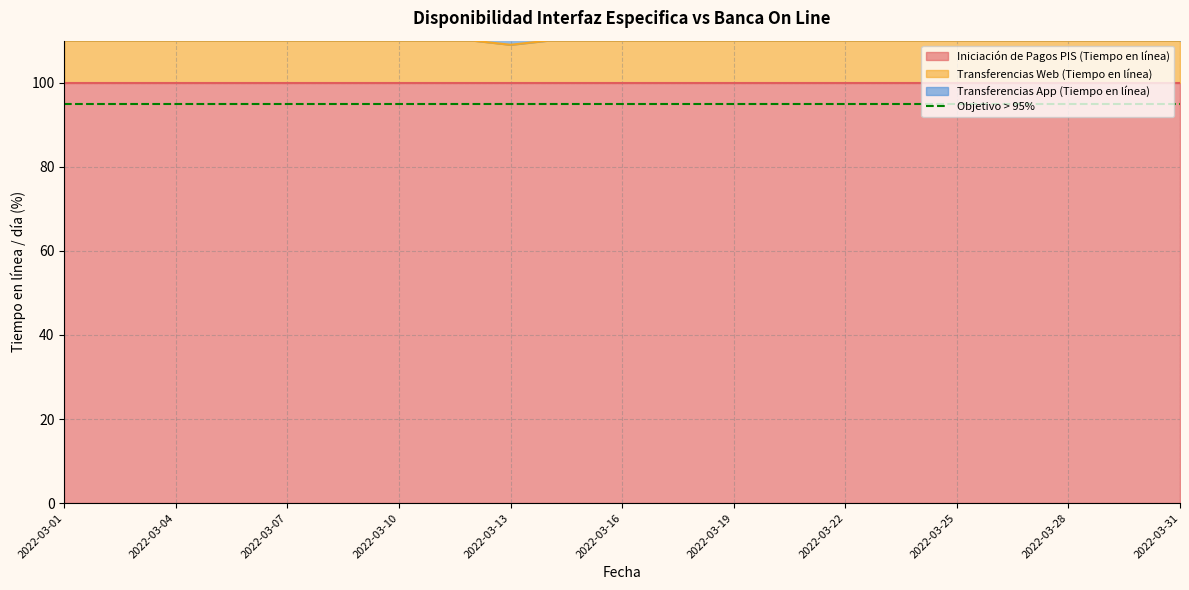

Rank the categories by Transferencias Web (Tiempo en línea) value from highest to lowest.

2022-03-01, 2022-03-02, 2022-03-03, 2022-03-04, 2022-03-05, 2022-03-06, 2022-03-07, 2022-03-08, 2022-03-09, 2022-03-10, 2022-03-11, 2022-03-12, 2022-03-14, 2022-03-15, 2022-03-16, 2022-03-17, 2022-03-18, 2022-03-19, 2022-03-20, 2022-03-21, 2022-03-22, 2022-03-23, 2022-03-24, 2022-03-25, 2022-03-26, 2022-03-27, 2022-03-28, 2022-03-29, 2022-03-30, 2022-03-31, 2022-03-13